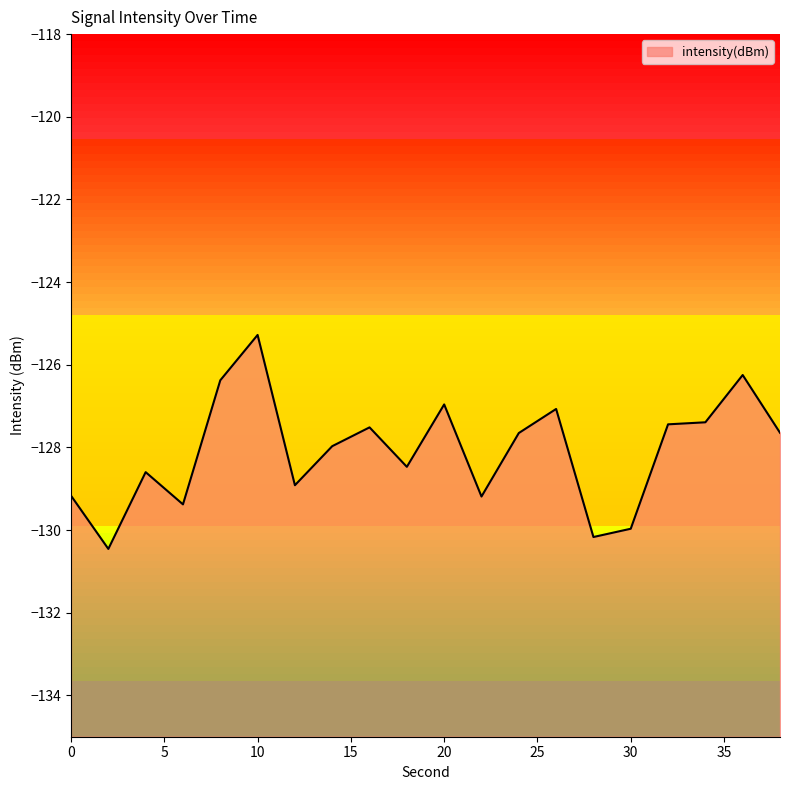

What value does the data have at 28?

-130.2